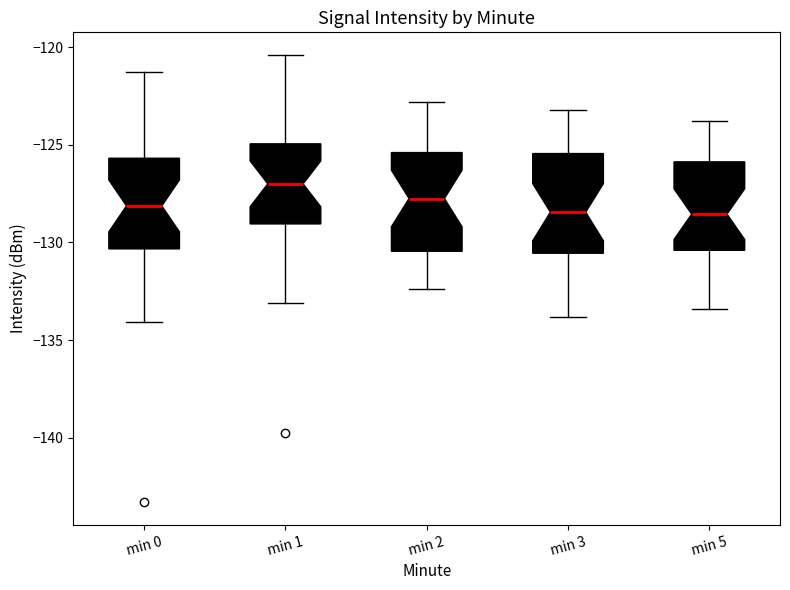

Which box has the highest median line?

min 1